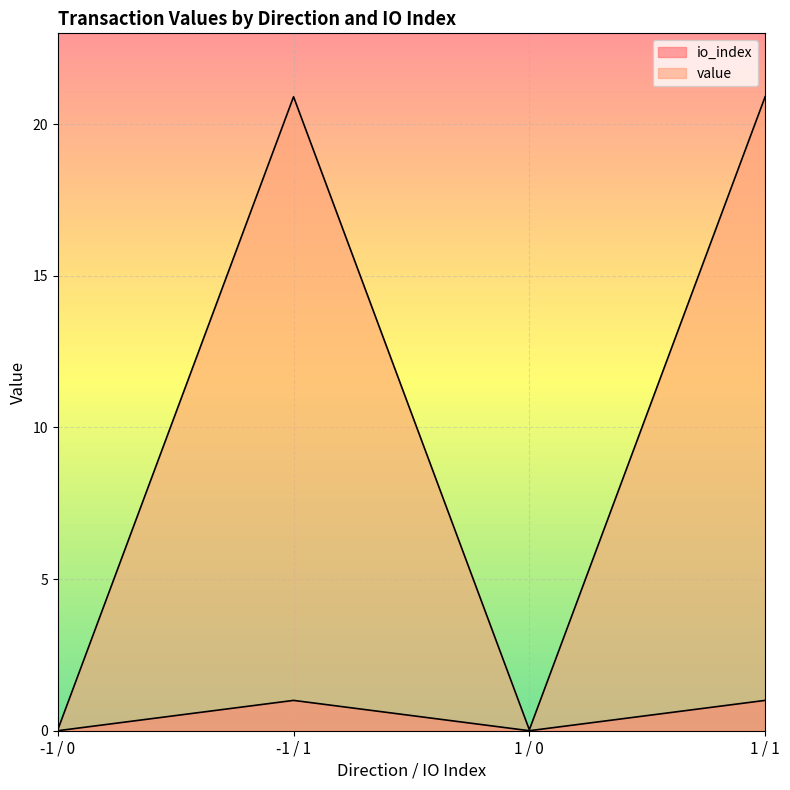

What is the label of the 2nd point from the left?

-1 / 1